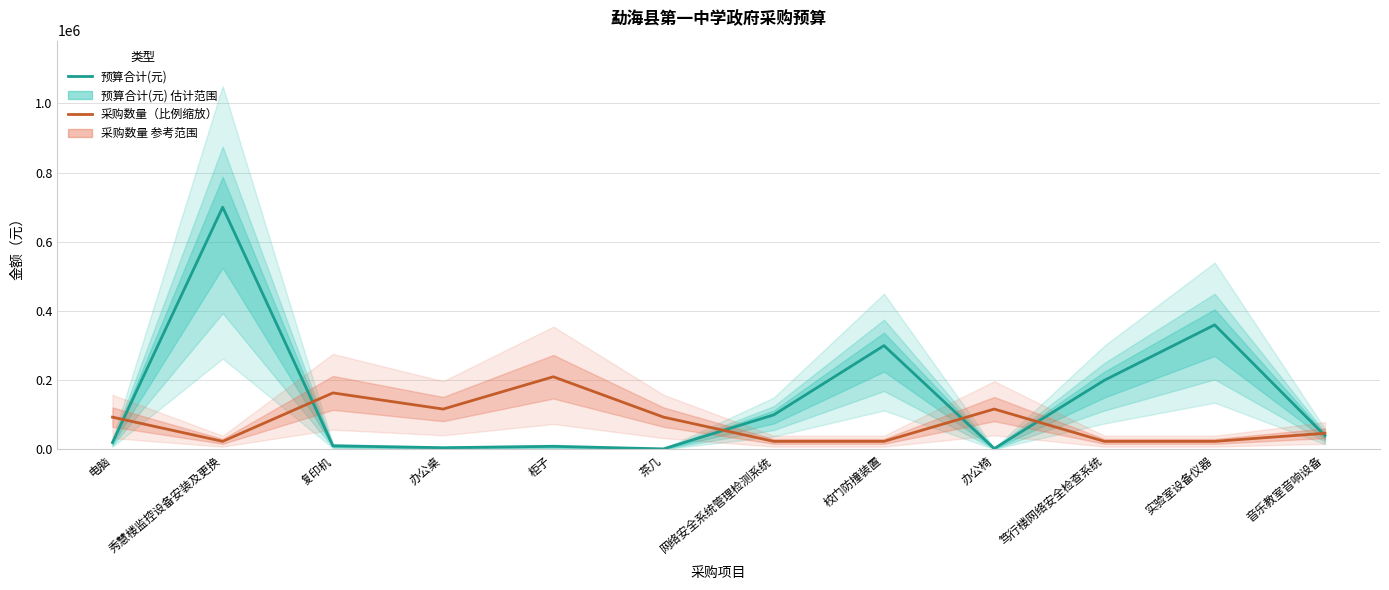

At which category does the chart reach its peak across all series?

秀慧楼监控设备安装及更换